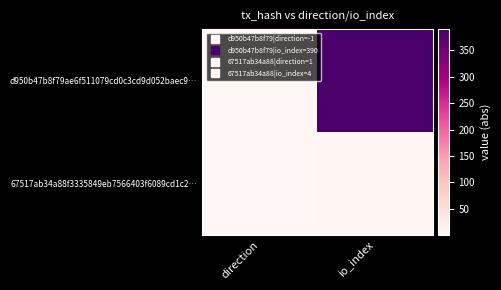

Which series has the largest total across all categories?

d950b47b8f79ae6f511079cd0c3cd9d052baec9…